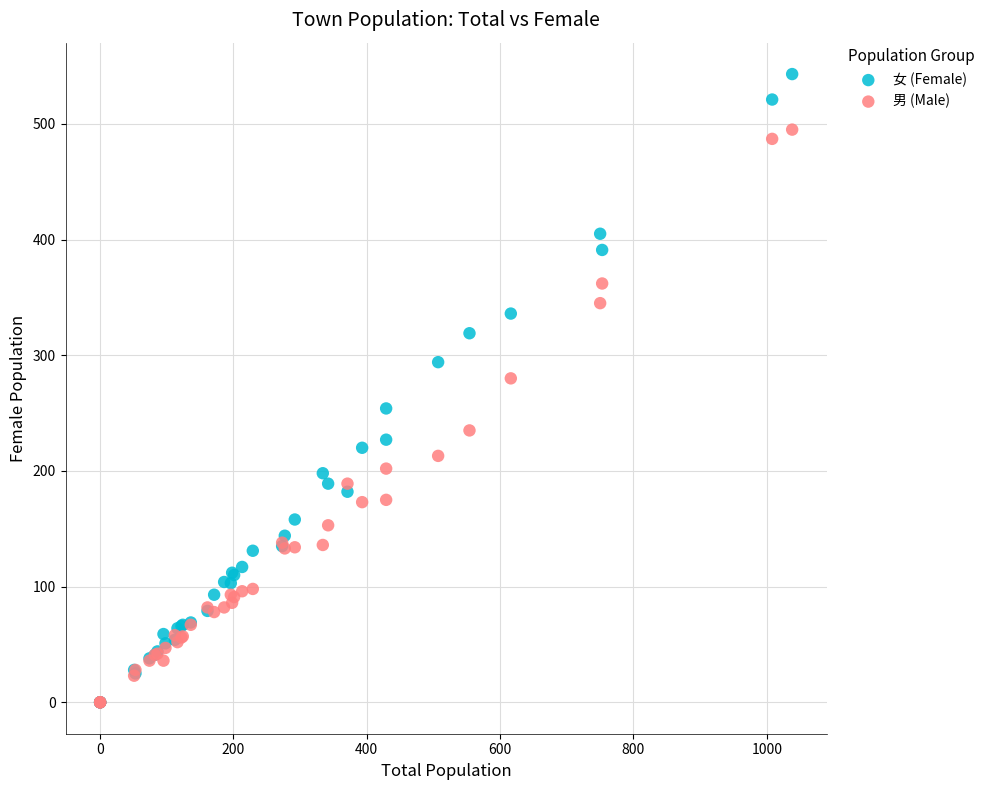

Which series has the largest Y range (max minus min)?

女 (Female)